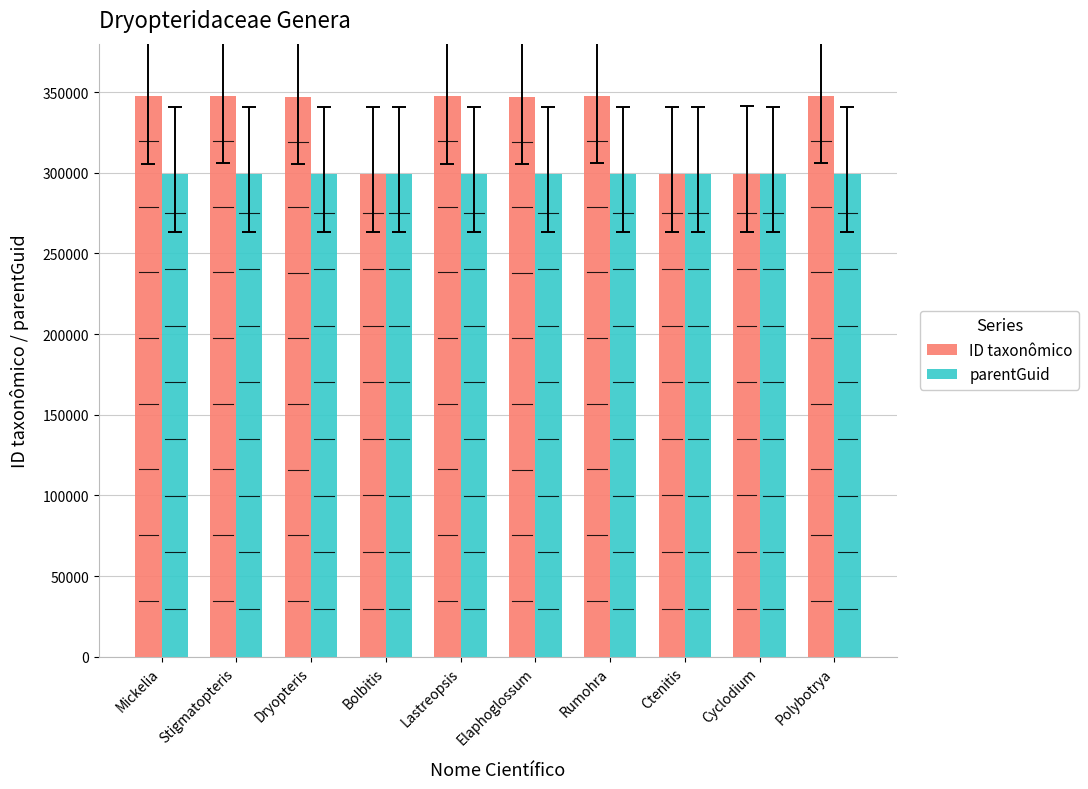

Which series has the largest total across all categories?

ID taxonômico